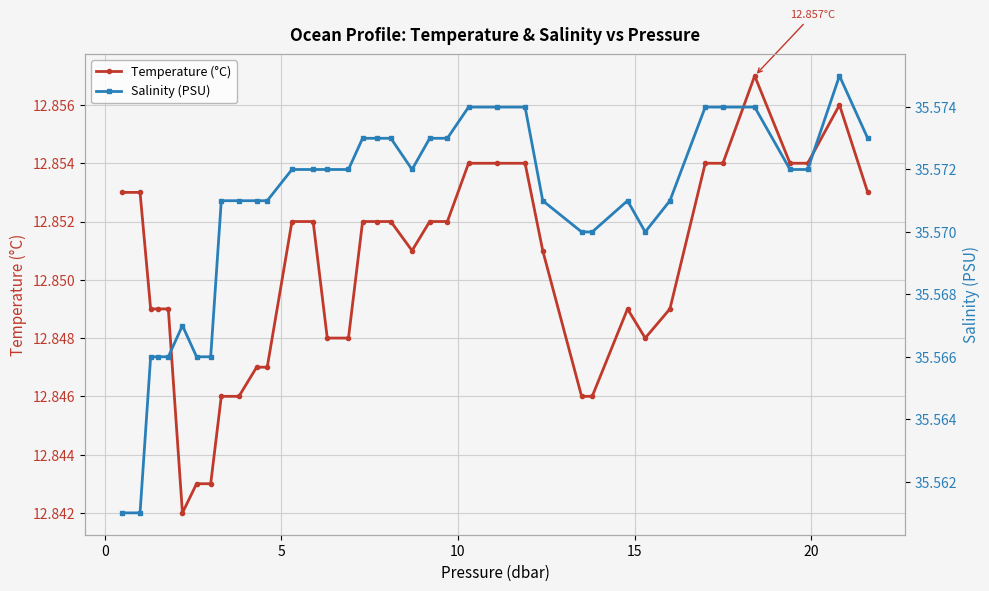

True or false: Temperature (°C) has more than 0 points higher than both neighbors.

True